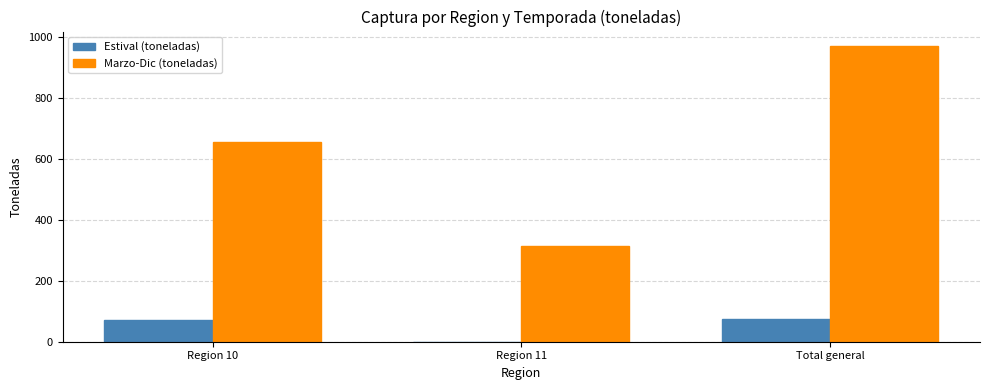

The Estival (toneladas) series shows 72.7 at Region 10. True or false?

True